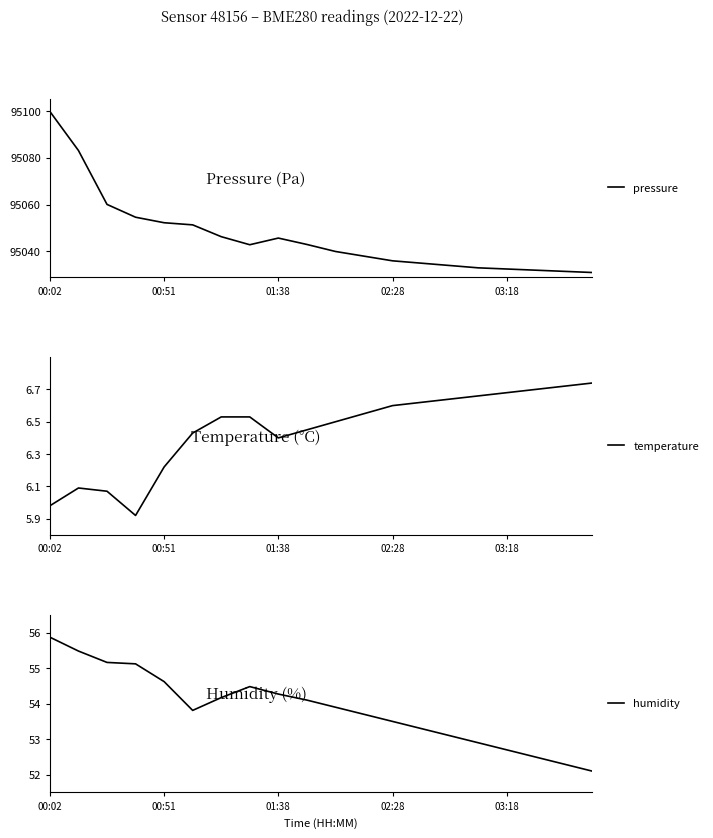

How many lines are shown in the chart?

3